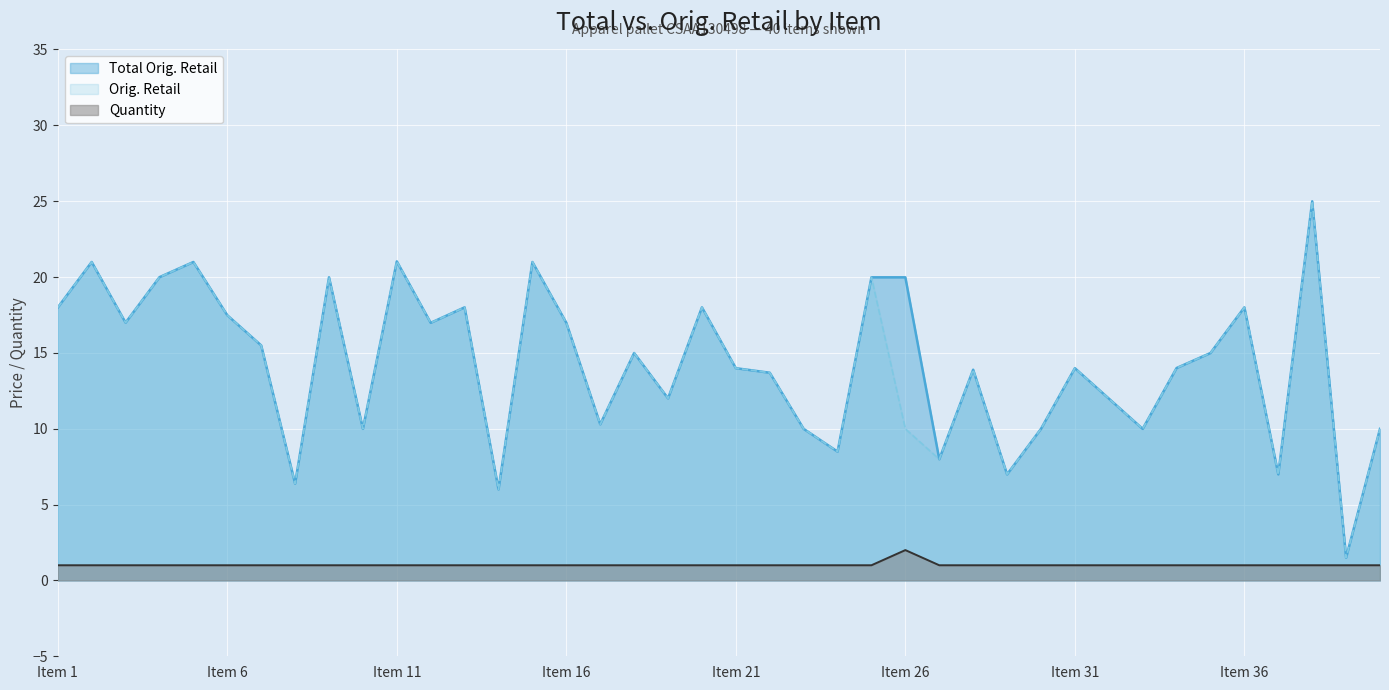

How many interior local peaks does the Orig. Retail series have?

13